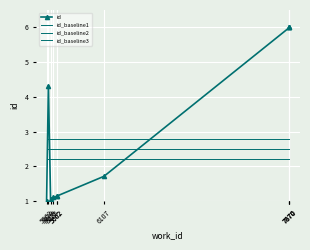

Read the id value at 5600.

1.1